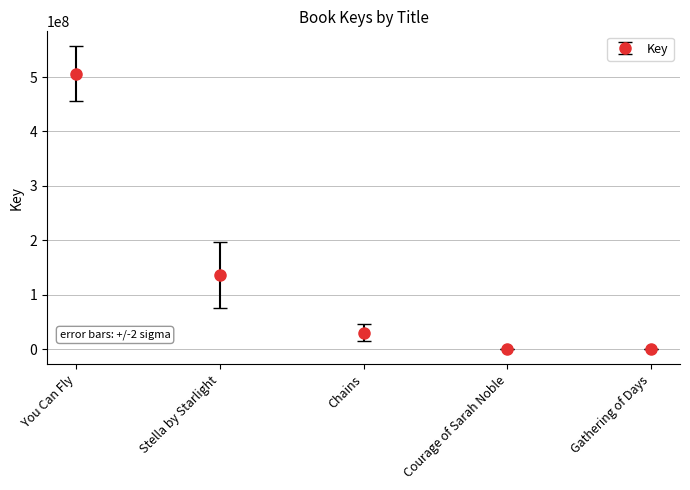

Is it true that the value at You Can Fly is 233544446?

False